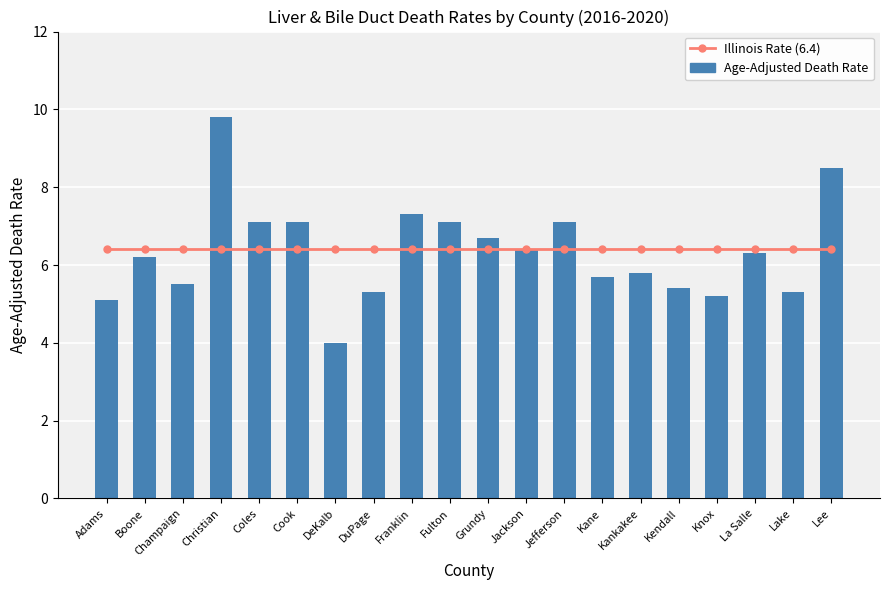

Reading left to right, extract all data points from this chart.

Illinois Rate (6.4): Adams=6.4	Boone=6.4	Champaign=6.4	Christian=6.4	Coles=6.4	Cook=6.4	DeKalb=6.4	DuPage=6.4	Franklin=6.4	Fulton=6.4	Grundy=6.4	Jackson=6.4	Jefferson=6.4	Kane=6.4	Kankakee=6.4	Kendall=6.4	Knox=6.4	La Salle=6.4	Lake=6.4	Lee=6.4
Age-Adjusted Death Rate: Adams=5.1	Boone=6.2	Champaign=5.5	Christian=9.8	Coles=7.1	Cook=7.1	DeKalb=4.0	DuPage=5.3	Franklin=7.3	Fulton=7.1	Grundy=6.7	Jackson=6.4	Jefferson=7.1	Kane=5.7	Kankakee=5.8	Kendall=5.4	Knox=5.2	La Salle=6.3	Lake=5.3	Lee=8.5